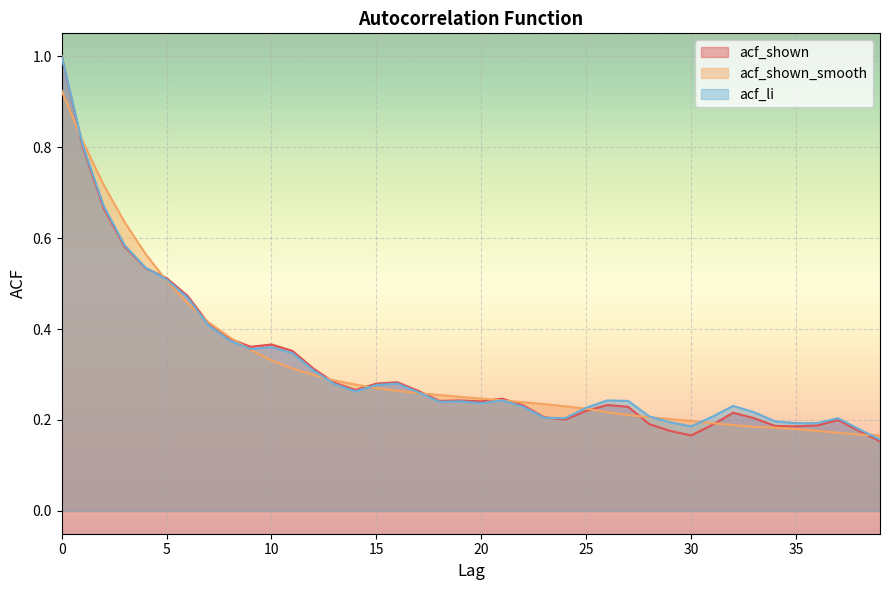

What is the difference between the maximum and minimum values in the acf_shown_smooth series?

0.8